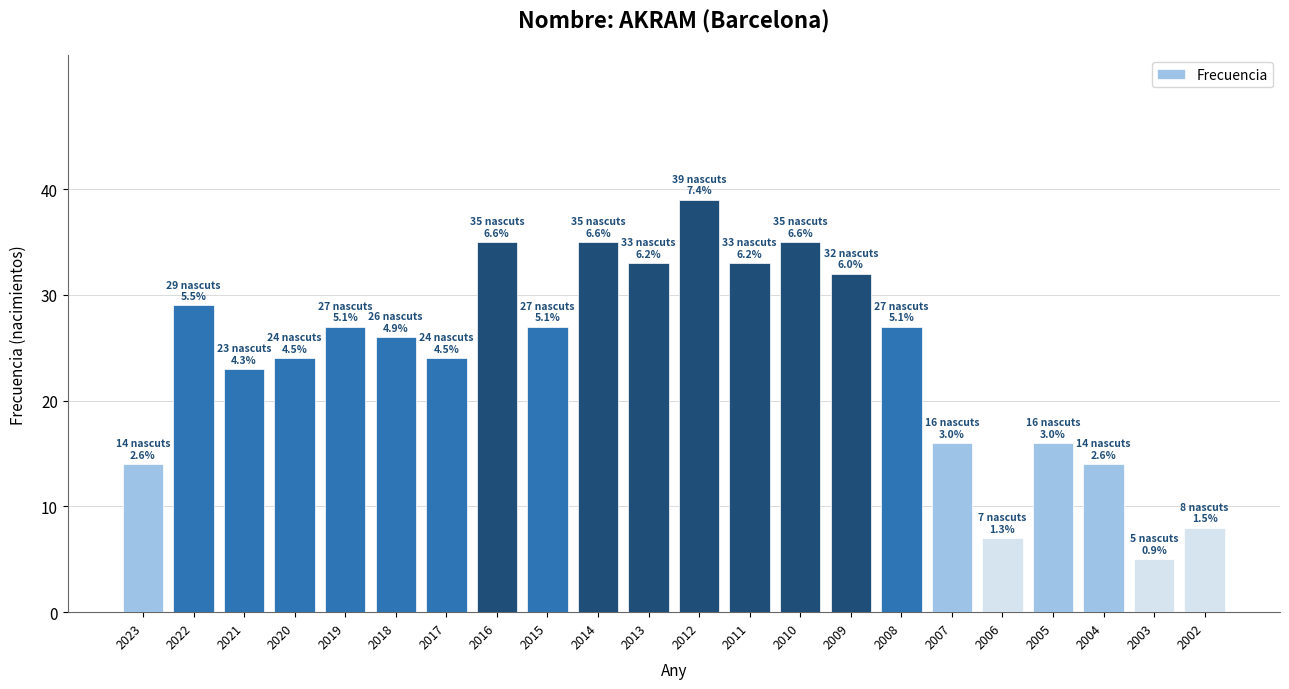

Reading left to right, transcribe all the data shown in this chart.

2023=14	2022=29	2021=23	2020=24	2019=27	2018=26	2017=24	2016=35	2015=27	2014=35	2013=33	2012=39	2011=33	2010=35	2009=32	2008=27	2007=16	2006=7	2005=16	2004=14	2003=5	2002=8